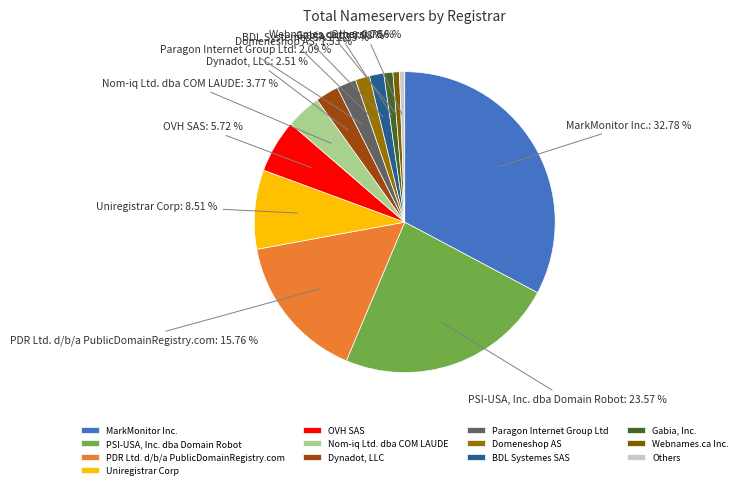

To the nearest percent, what is the combined percentage of PSI-USA, Inc. dba Domain Robot and OVH SAS?

29%